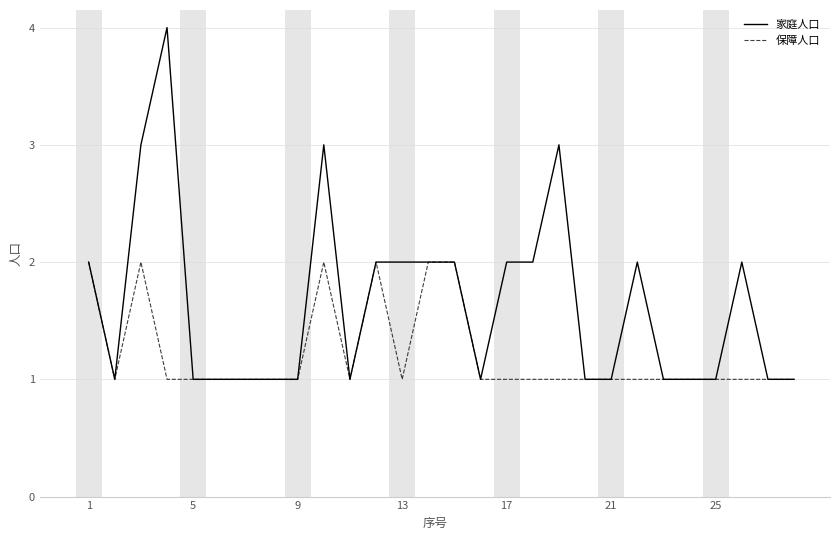

Which series has the largest range (max minus min)?

家庭人口